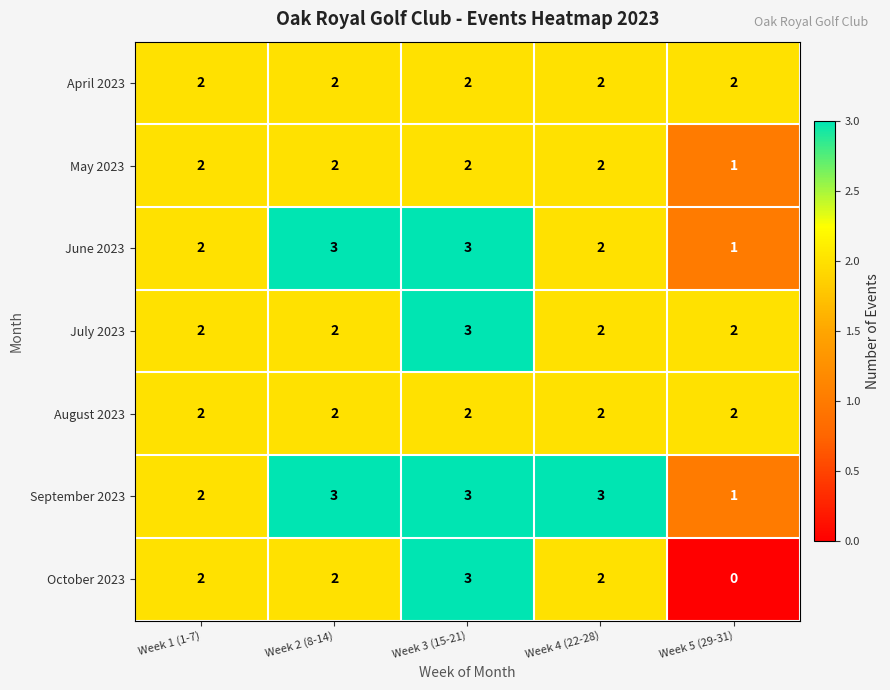

What is the sum of the April 2023 values at Week 5 (29-31) and Week 3 (15-21)?

4